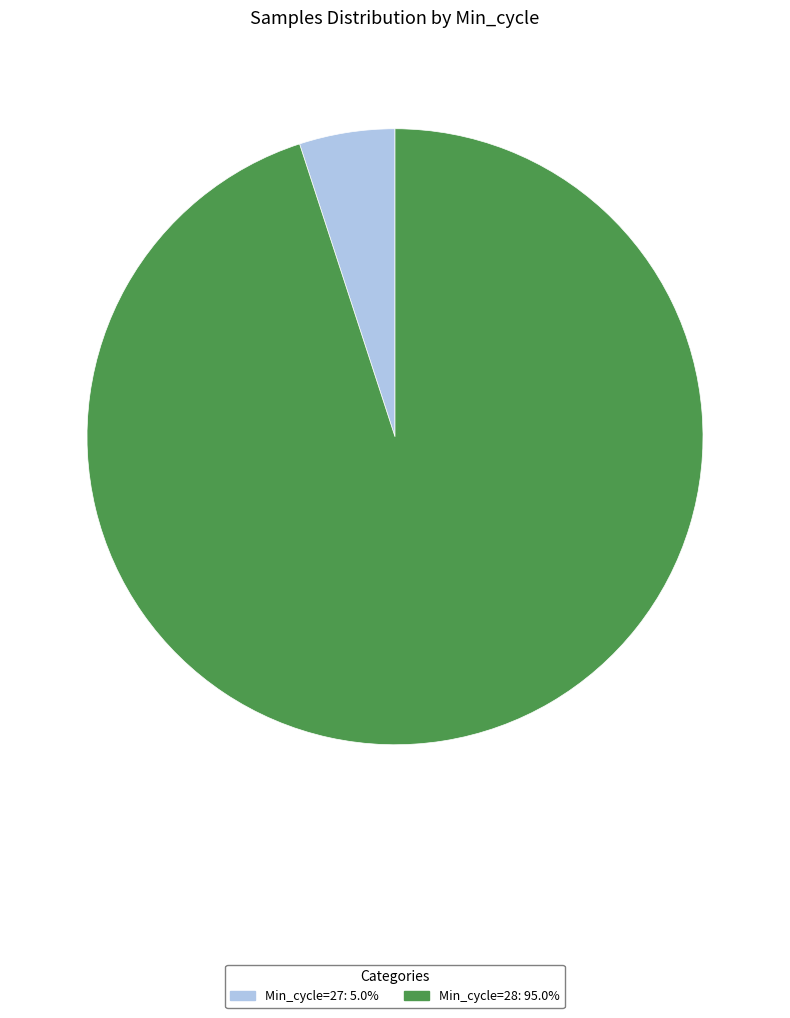

Is there a majority slice in this chart?

Yes